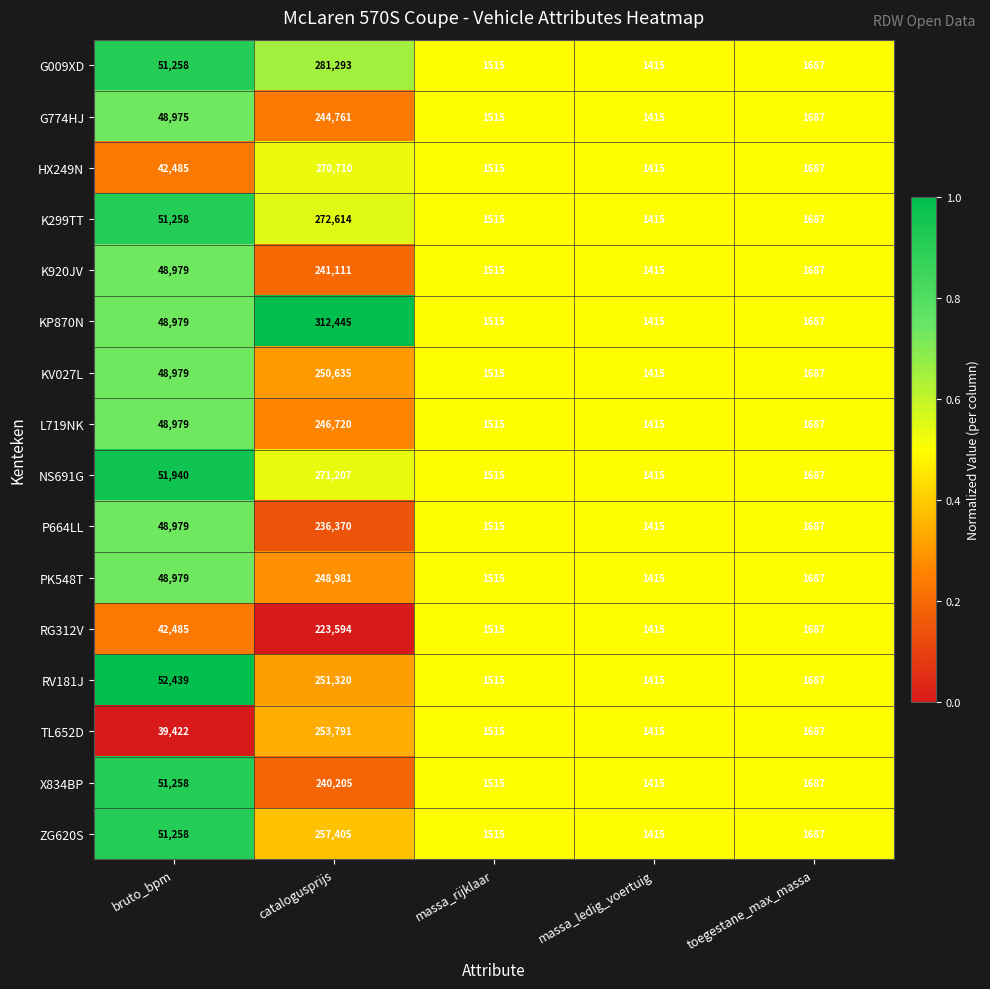

What is the difference between the highest and lowest values at catalogusprijs?

88851